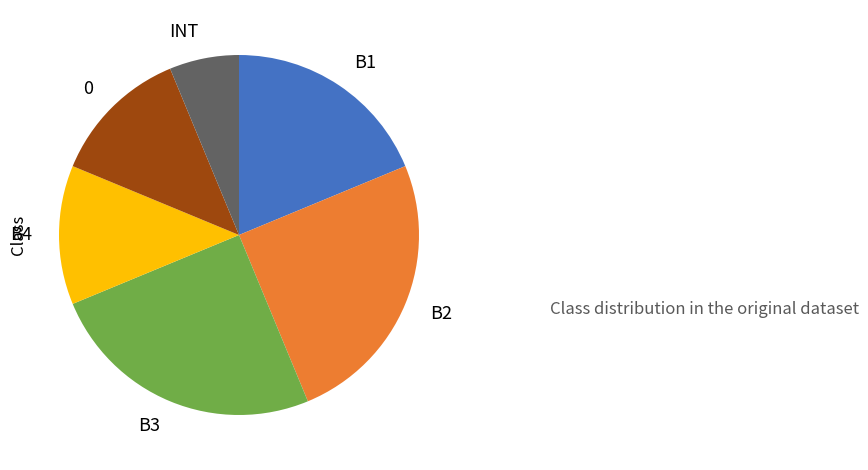

Between B4 and INT, which is larger?

B4